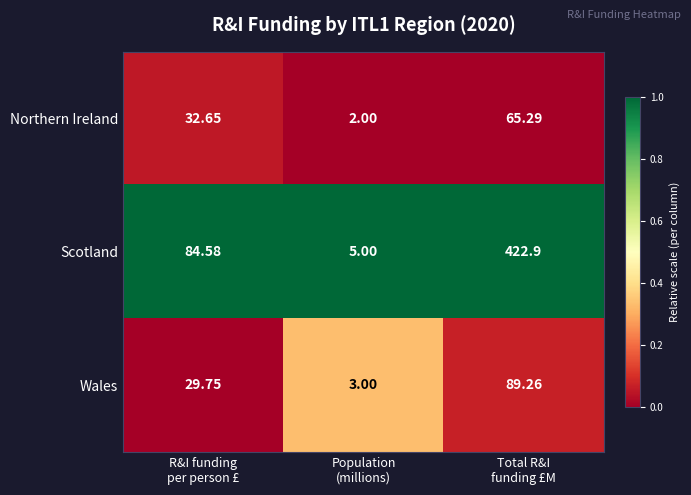

Which series has the largest total across all categories?

Scotland